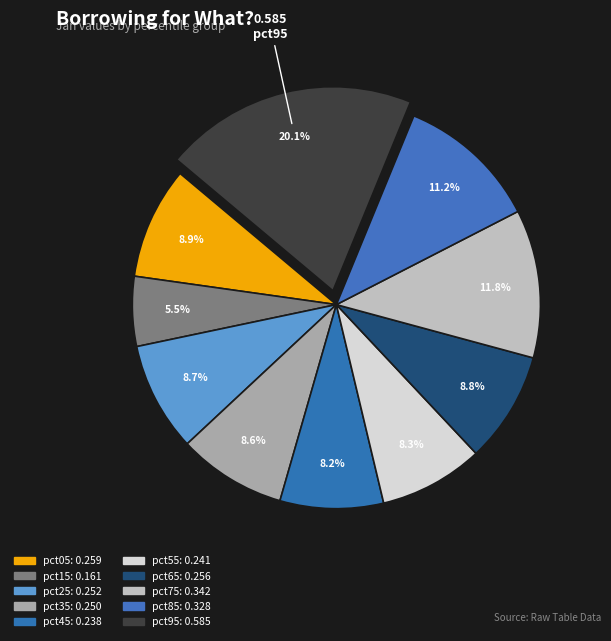

Which has a higher value, pct45 or pct65?

pct65